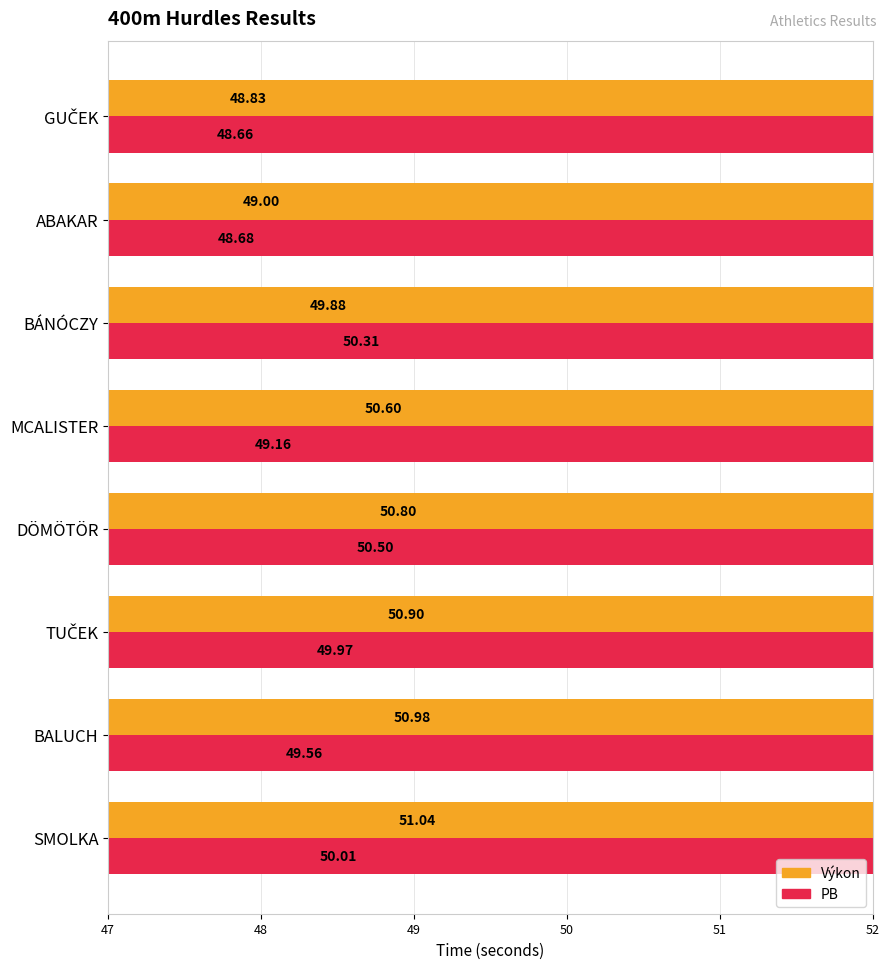

Between GUČEK and ABAKAR, which series saw the biggest shift?

Výkon